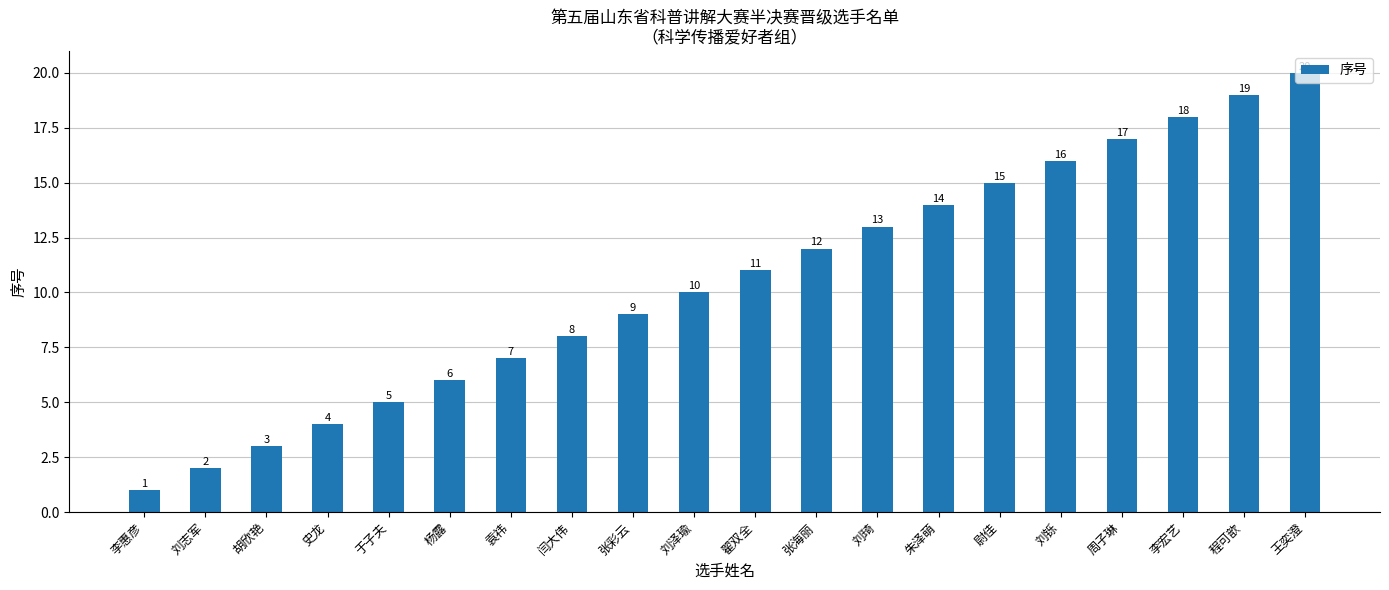

What is the label of the 10th bar from the right?

翟双全